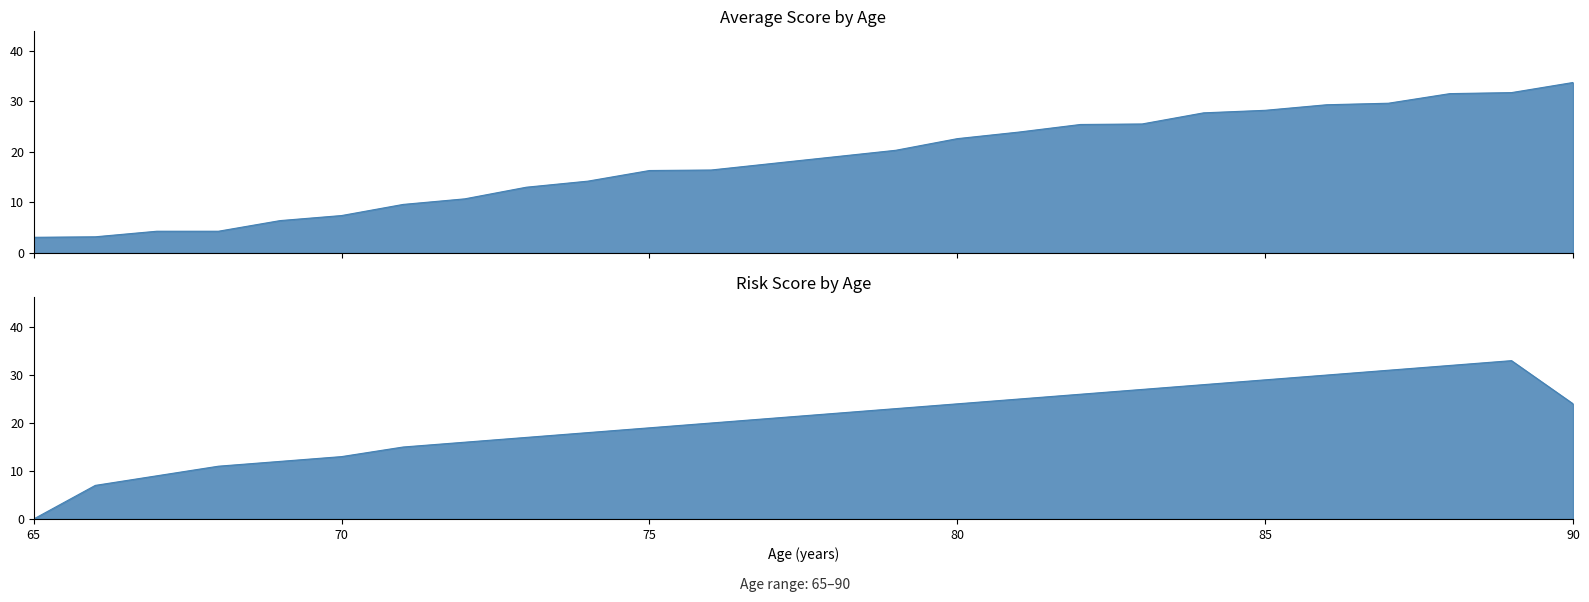

How many lines are shown in the chart?

2